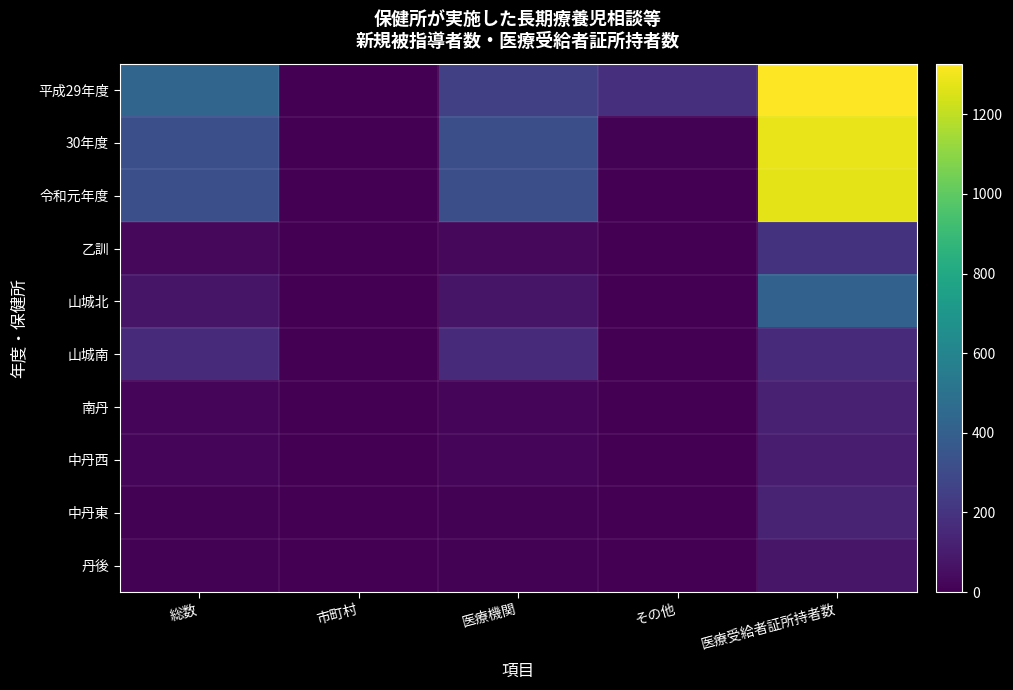

Reading left to right, extract all data points from this chart.

平成29年度: 総数=434	市町村=1	医療機関=251	その他=182	医療受給者証所持者数=1327
30年度: 総数=326	市町村=2	医療機関=317	その他=7	医療受給者証所持者数=1284
令和元年度: 総数=324	市町村=0	医療機関=321	その他=3	医療受給者証所持者数=1270
乙訓: 総数=30	市町村=0	医療機関=30	その他=0	医療受給者証所持者数=193
山城北: 総数=75	市町村=0	医療機関=73	その他=2	医療受給者証所持者数=412
山城南: 総数=165	市町村=0	医療機関=165	その他=0	医療受給者証所持者数=165
南丹: 総数=19	市町村=0	医療機関=19	その他=0	医療受給者証所持者数=121
中丹西: 総数=21	市町村=0	医療機関=20	その他=1	医療受給者証所持者数=99
中丹東: 総数=6	市町村=0	医療機関=6	その他=0	医療受給者証所持者数=125
丹後: 総数=8	市町村=0	医療機関=8	その他=0	医療受給者証所持者数=81